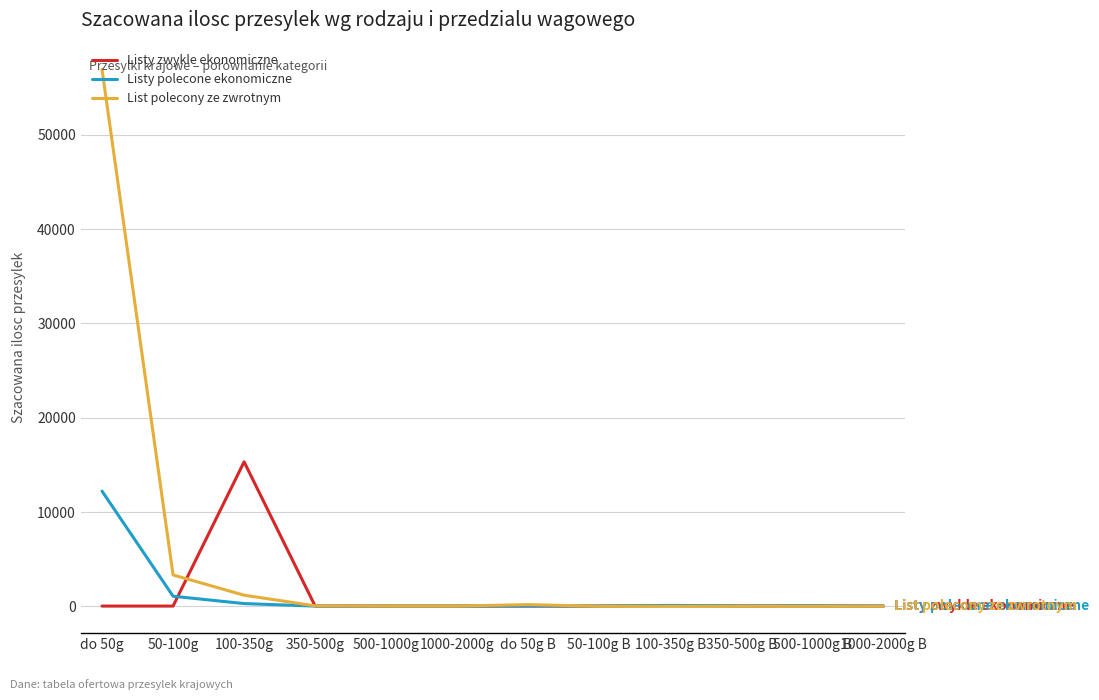

What is the highest value of the List polecony ze zwrotnym series?

56940